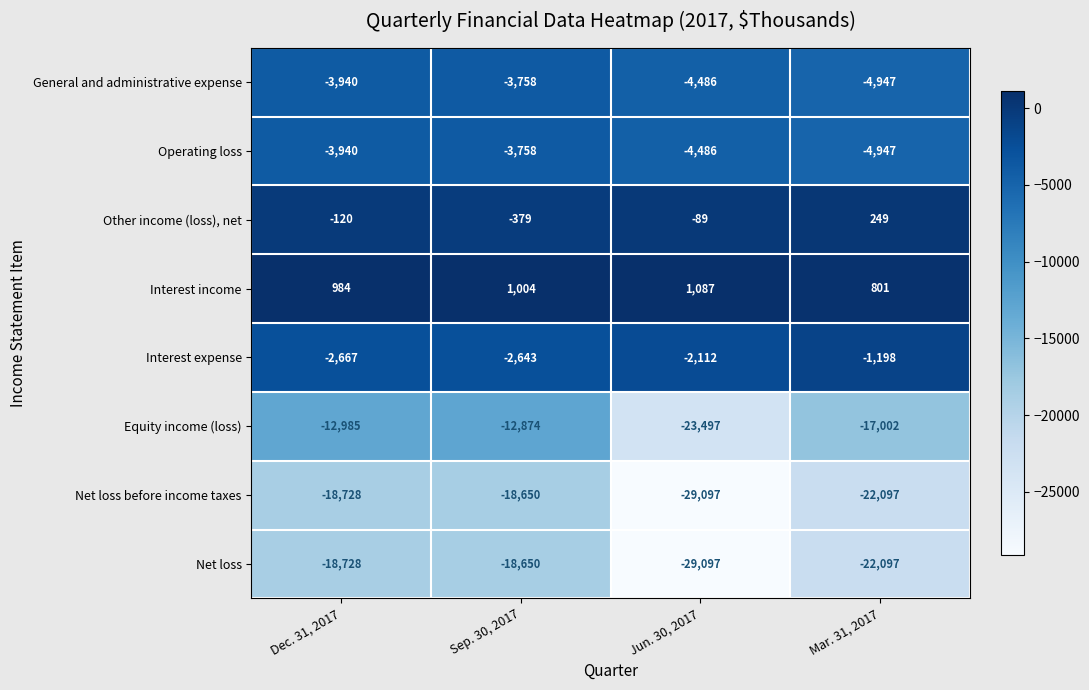

Read the Equity income (loss) value at Dec. 31, 2017.

-12985